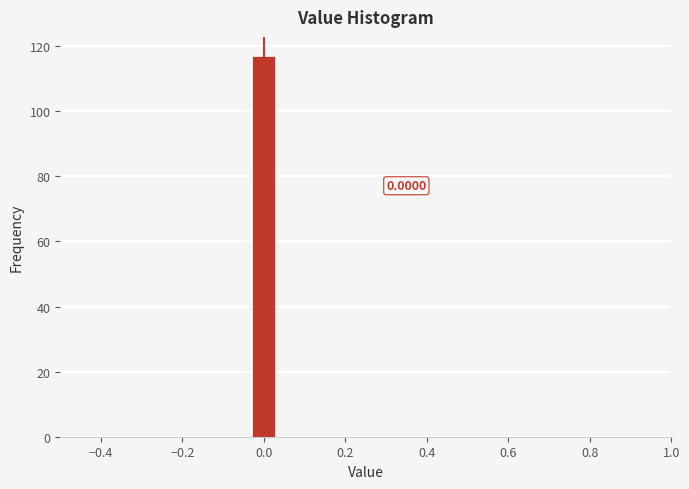

Read against the x-axis, roughly where is the centre of the tallest bar?

0.00